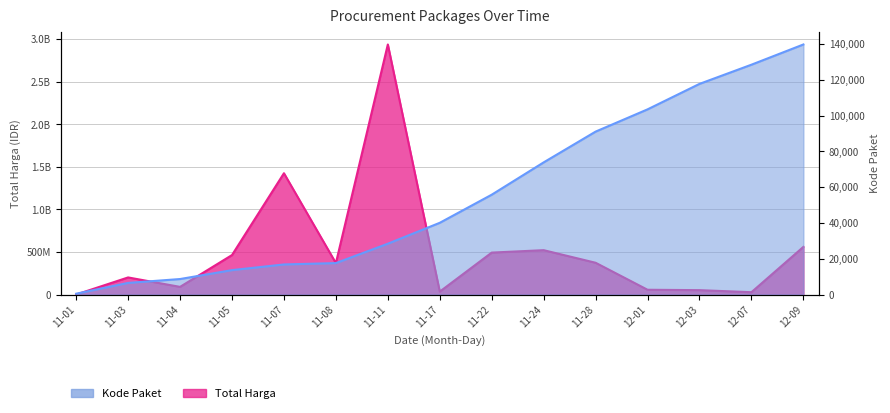

What is the maximum value for Kode Paket?

139817